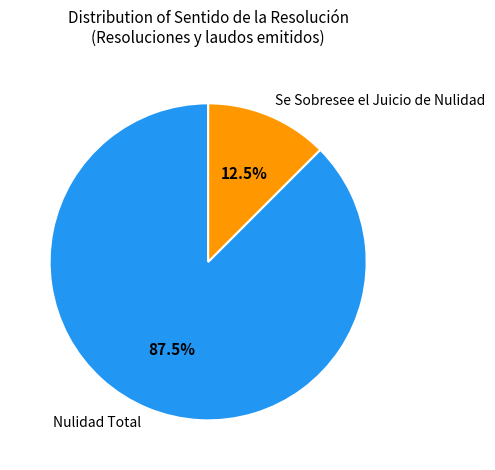

What is the largest slice in the pie chart?

Nulidad Total